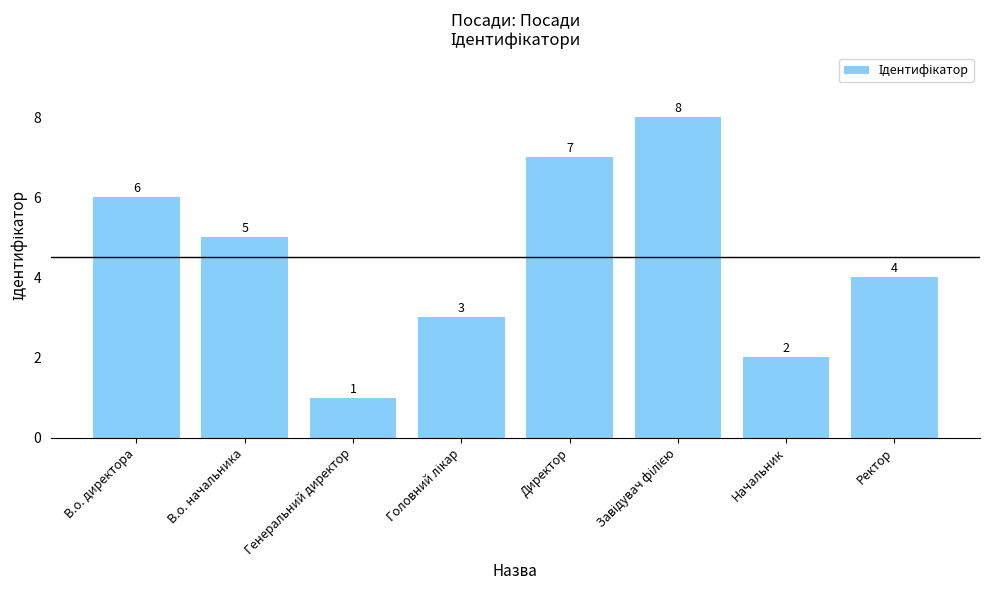

How many bars are there in total?

8